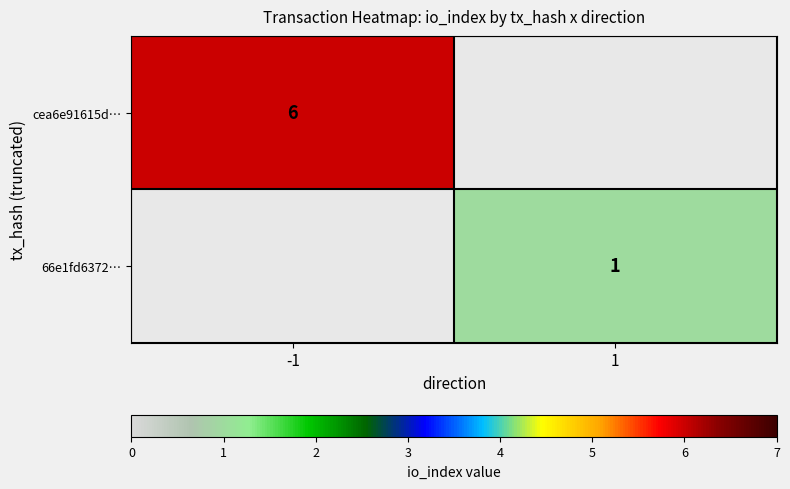

Is it true that 66e1fd6372… equals 0 at 1?

False